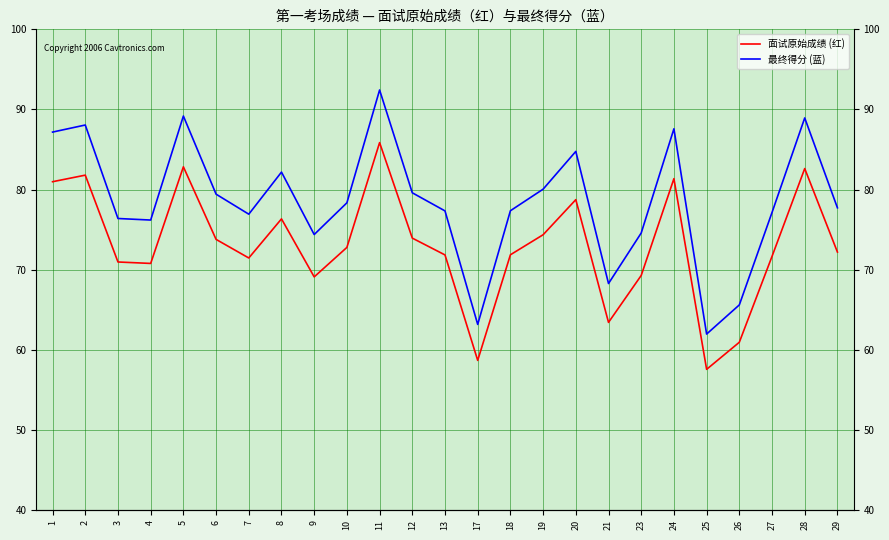

Is it true that 面试原始成绩 equals 107.8 at 5?

False